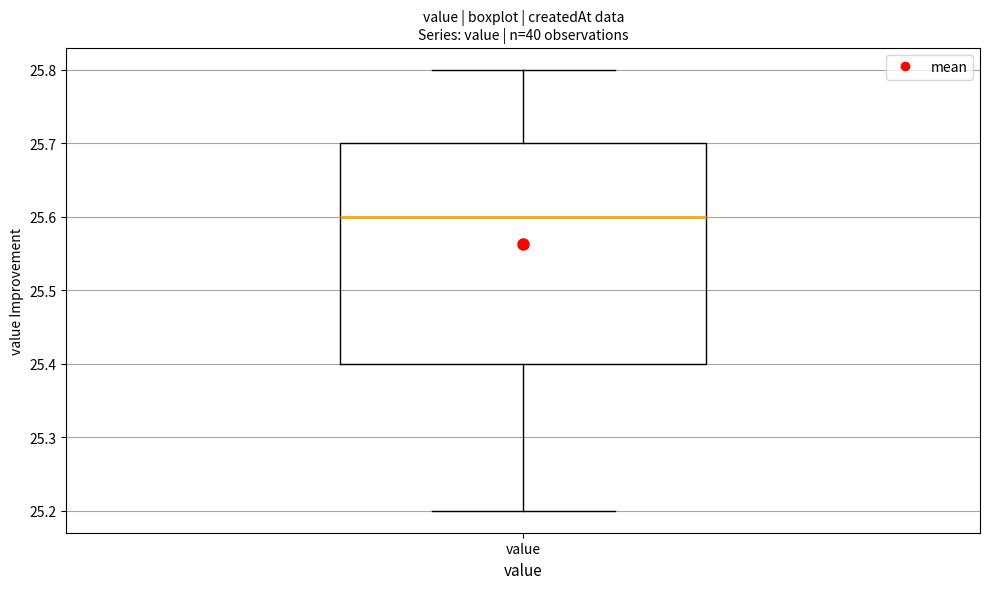

Read this box plot against the y-axis: the position of the median line, the range covered by the box, and the ends of both whiskers. The values are not printed on the chart, so give them approximately, as read against the axis.

median 25.6, box 25.4 to 25.7, whiskers 25.2 to 25.8